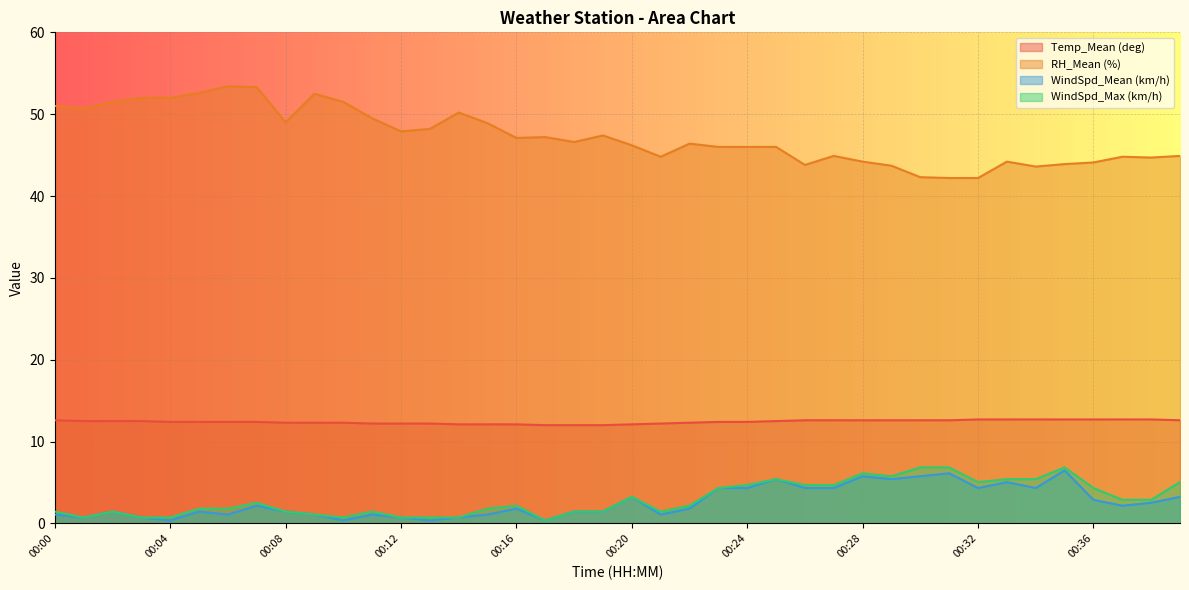

Reading right to left, extract all data points from this chart.

Temp_Mean (deg): 00:39=12.6	00:38=12.7	00:37=12.7	00:36=12.7	00:35=12.7	00:34=12.7	00:33=12.7	00:32=12.7	00:31=12.6	00:30=12.6	00:29=12.6	00:28=12.6	00:27=12.6	00:26=12.6	00:25=12.5	00:24=12.4	00:23=12.4	00:22=12.3	00:21=12.2	00:20=12.1	00:19=12.0	00:18=12.0	00:17=12.0	00:16=12.1	00:15=12.1	00:14=12.1	00:13=12.2	00:12=12.2	00:11=12.2	00:10=12.3	00:09=12.3	00:08=12.3	00:07=12.4	00:06=12.4	00:05=12.4	00:04=12.4	00:03=12.5	00:02=12.5	00:01=12.5	00:00=12.6
RH_Mean (%): 00:39=44.9	00:38=44.7	00:37=44.8	00:36=44.1	00:35=43.9	00:34=43.6	00:33=44.2	00:32=42.2	00:31=42.2	00:30=42.3	00:29=43.7	00:28=44.2	00:27=44.9	00:26=43.8	00:25=46.0	00:24=46.0	00:23=46.0	00:22=46.4	00:21=44.8	00:20=46.2	00:19=47.4	00:18=46.6	00:17=47.2	00:16=47.1	00:15=48.9	00:14=50.2	00:13=48.2	00:12=47.9	00:11=49.5	00:10=51.5	00:09=52.5	00:08=49.0	00:07=53.3	00:06=53.4	00:05=52.6	00:04=52.0	00:03=52.0	00:02=51.5	00:01=50.7	00:00=51.0
WindSpd_Mean (km/h): 00:39=3.2	00:38=2.5	00:37=2.2	00:36=2.9	00:35=6.5	00:34=4.3	00:33=5.0	00:32=4.3	00:31=6.1	00:30=5.8	00:29=5.4	00:28=5.8	00:27=4.3	00:26=4.3	00:25=5.4	00:24=4.3	00:23=4.3	00:22=1.8	00:21=1.1	00:20=3.2	00:19=1.4	00:18=1.4	00:17=0.4	00:16=1.8	00:15=1.1	00:14=0.7	00:13=0.4	00:12=0.7	00:11=1.1	00:10=0.4	00:09=1.1	00:08=1.4	00:07=2.2	00:06=1.1	00:05=1.4	00:04=0.4	00:03=0.7	00:02=1.4	00:01=0.7	00:00=1.1
WindSpd_Max (km/h): 00:39=5.0	00:38=2.9	00:37=2.9	00:36=4.3	00:35=6.8	00:34=5.4	00:33=5.4	00:32=5.0	00:31=6.8	00:30=6.8	00:29=5.8	00:28=6.1	00:27=4.7	00:26=4.7	00:25=5.4	00:24=4.7	00:23=4.3	00:22=2.2	00:21=1.4	00:20=3.2	00:19=1.4	00:18=1.4	00:17=0.4	00:16=2.2	00:15=1.8	00:14=0.7	00:13=0.7	00:12=0.7	00:11=1.4	00:10=0.7	00:09=1.1	00:08=1.4	00:07=2.5	00:06=1.8	00:05=1.8	00:04=0.7	00:03=0.7	00:02=1.4	00:01=0.7	00:00=1.4